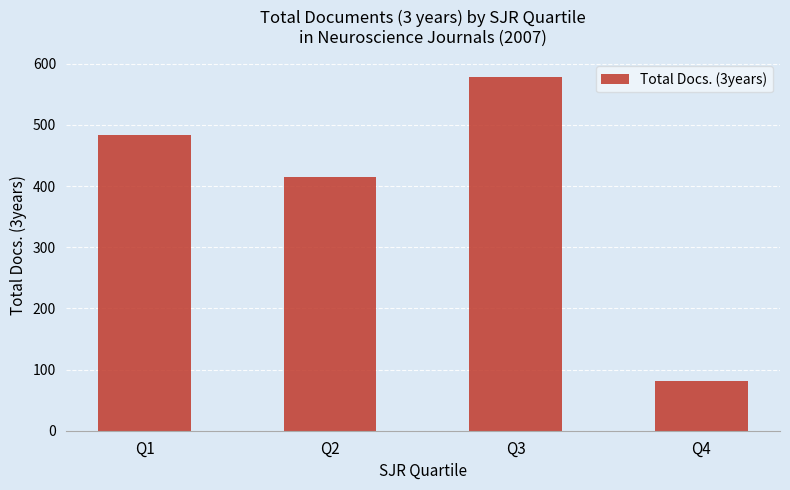

What is the value of the 3rd bar from the left?

578